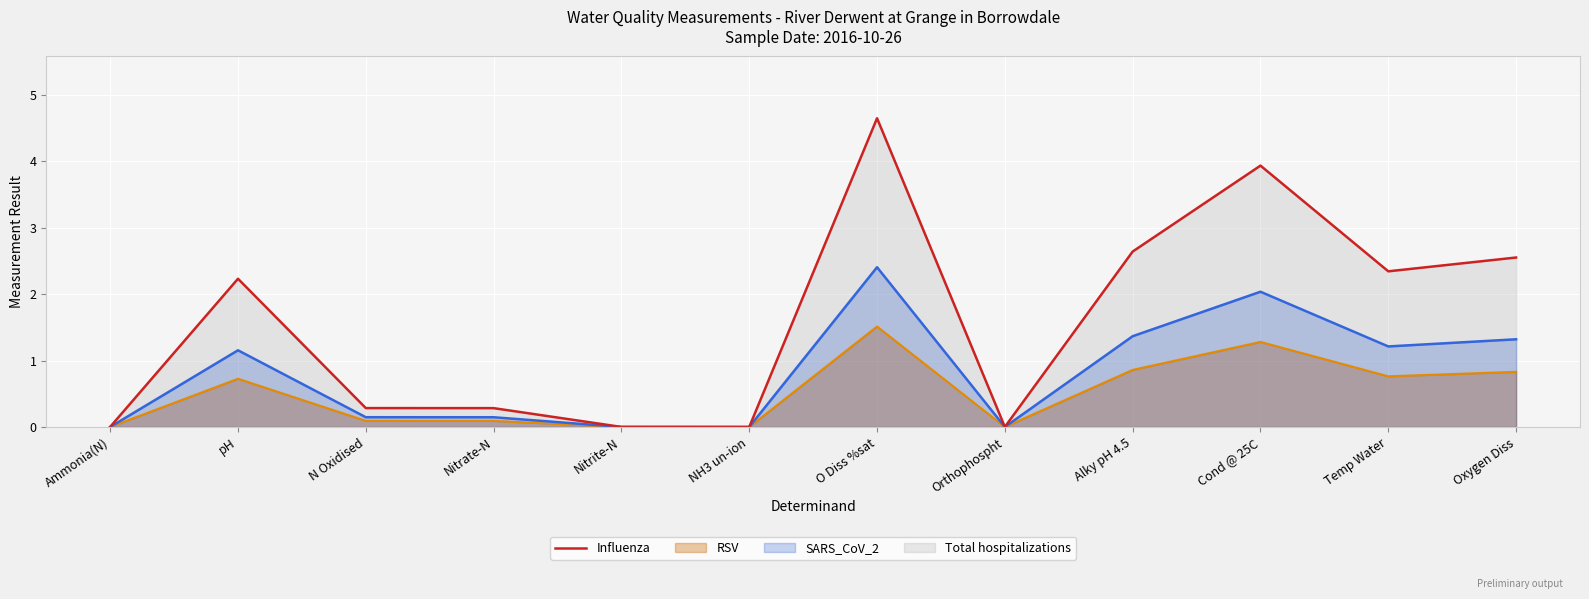

At which category does the data reach its first local valley?

NH3 un-ion